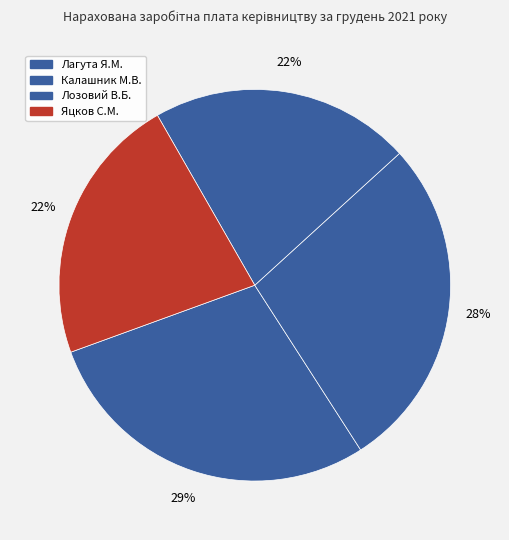

What is the smallest slice in the pie chart?

Лозовий Василь Борисович